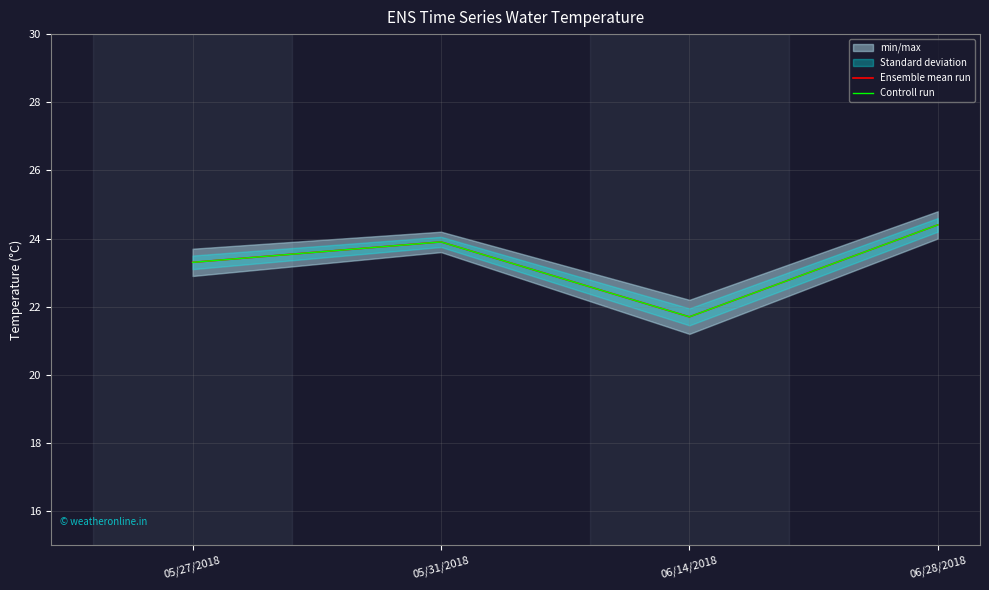

Reading right to left, what are all the values shown in this chart?

Ensemble mean run: 06/28/2018=24.4	06/14/2018=21.7	05/31/2018=23.9	05/27/2018=23.3
Controll run: 06/28/2018=24.4	06/14/2018=21.7	05/31/2018=23.9	05/27/2018=23.3